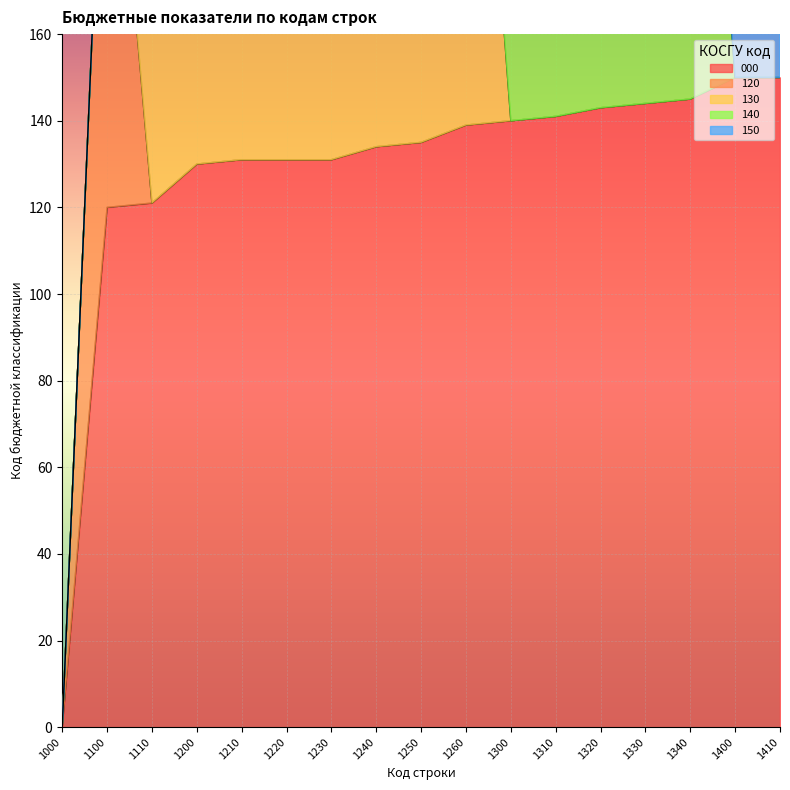

What is the total value across all series at 1340?

290